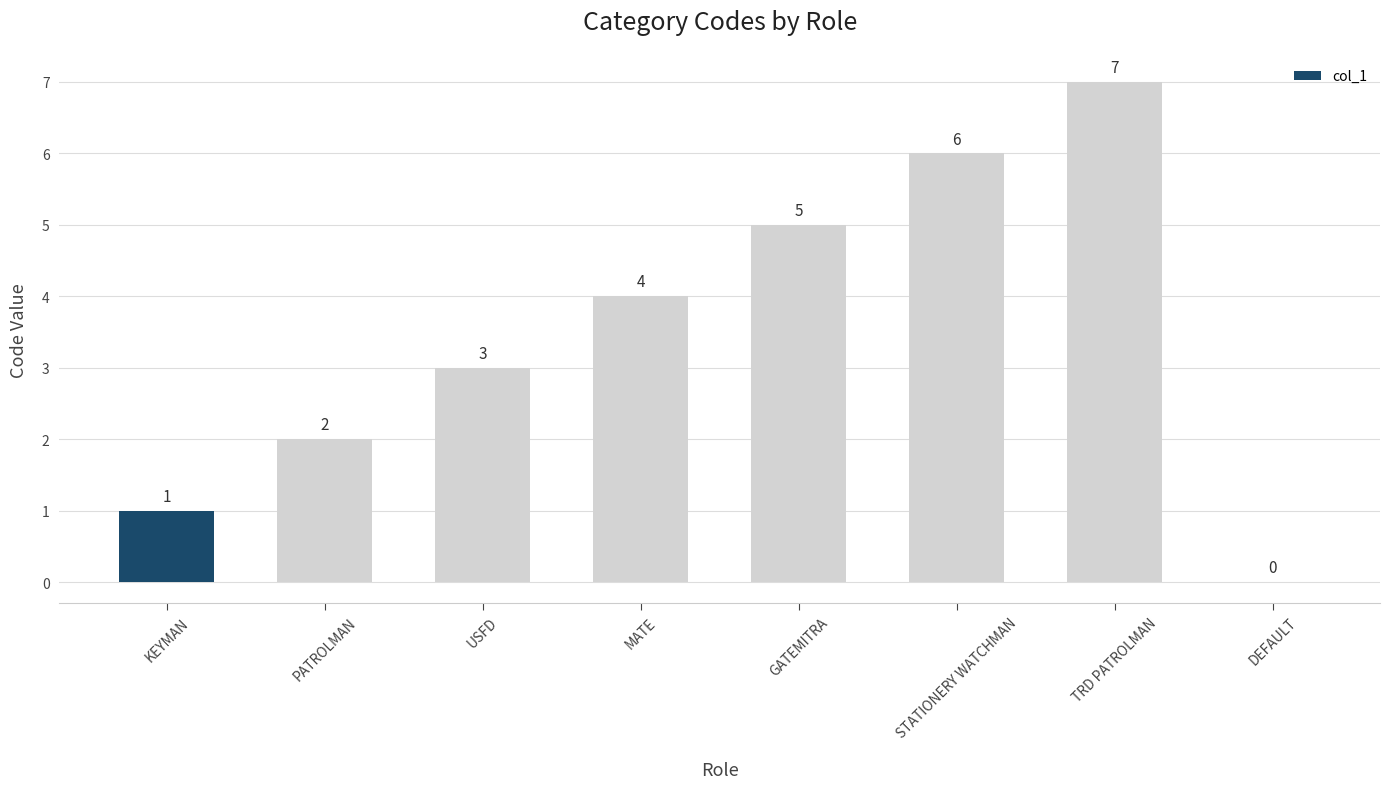

Reading left to right, transcribe all the data shown in this chart.

1	2	3	4	5	6	7	0